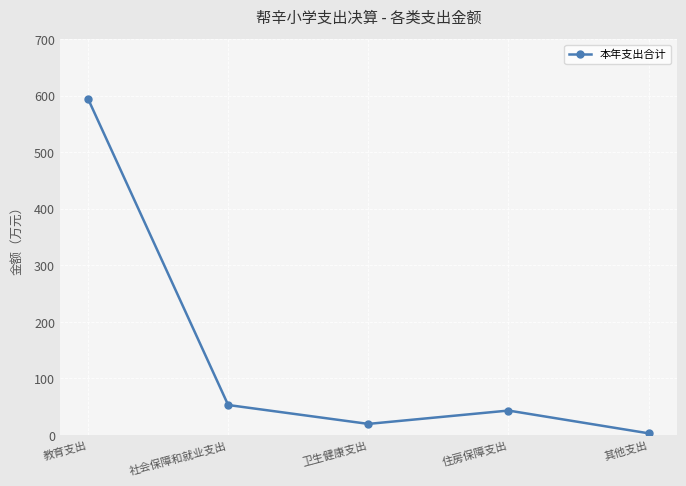

What is the smallest value displayed?

3.0